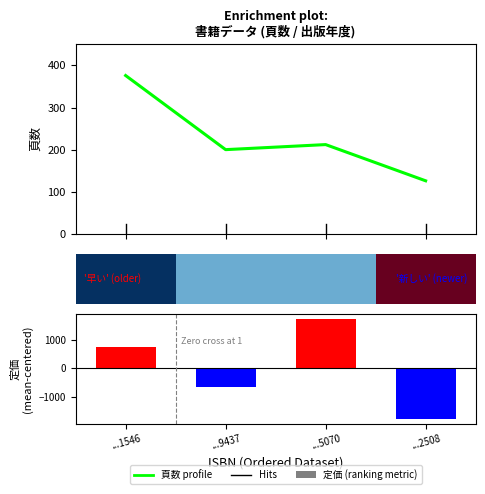

How many values in 定価 (mean-centered) are below zero?

2